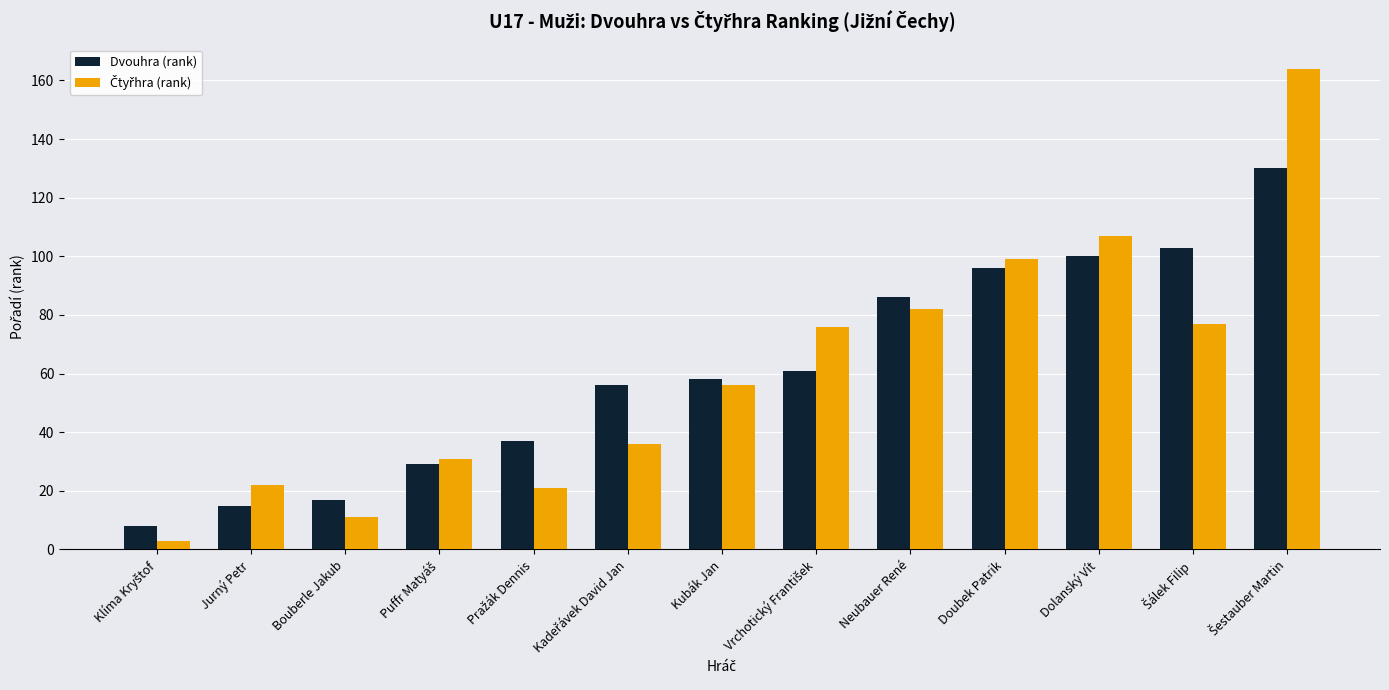

True or false: Dvouhra (rank) has a value of 86 at Neubauer René.

True